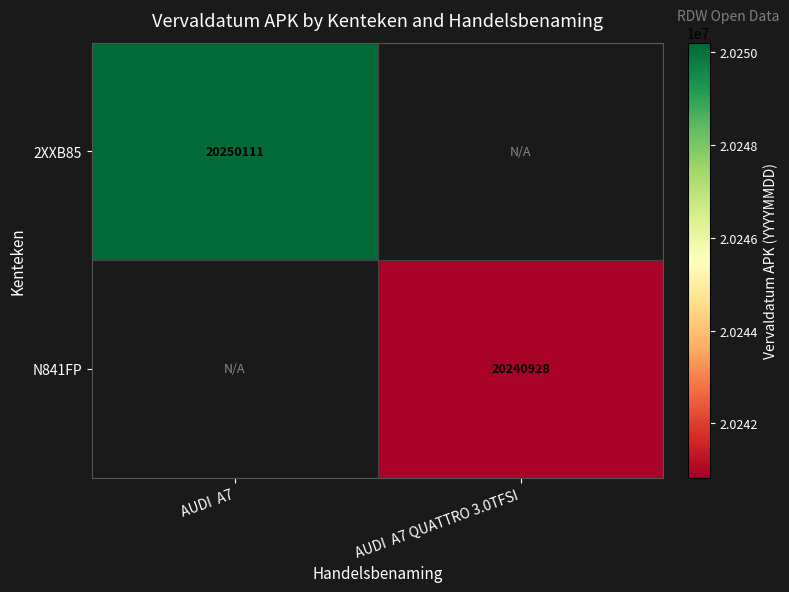

How many data points does each series have?

2